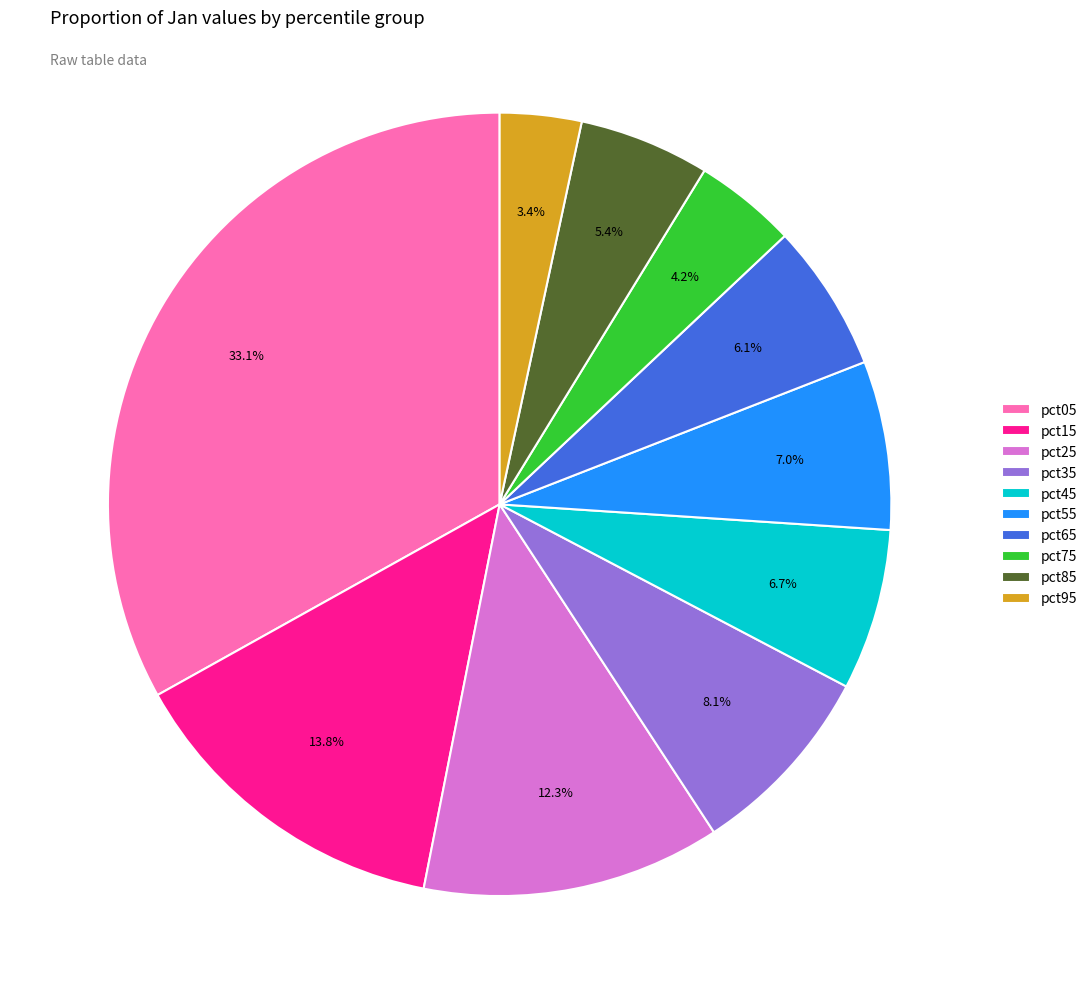

Between pct75 and pct95, which is larger?

pct75